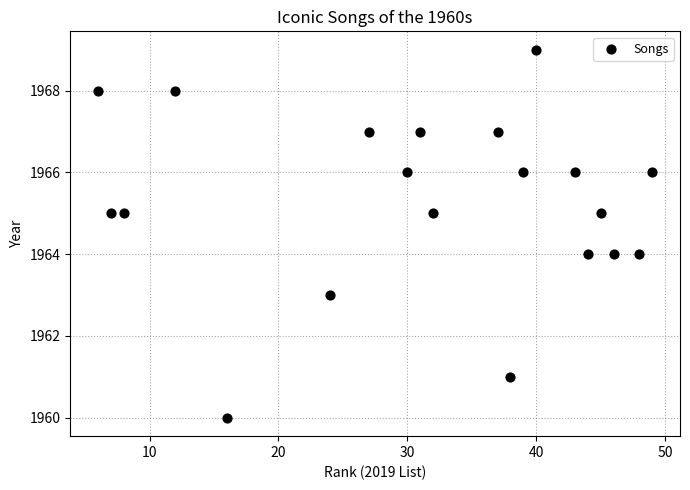

What is the range of Y values (max minus min)?

9